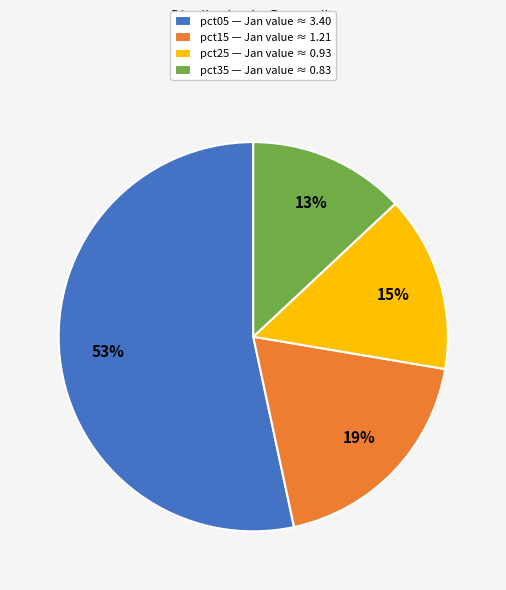

Is the sum of pct15 — Jan value ≈ 1.21 and pct25 — Jan value ≈ 0.93 greater than half?

No